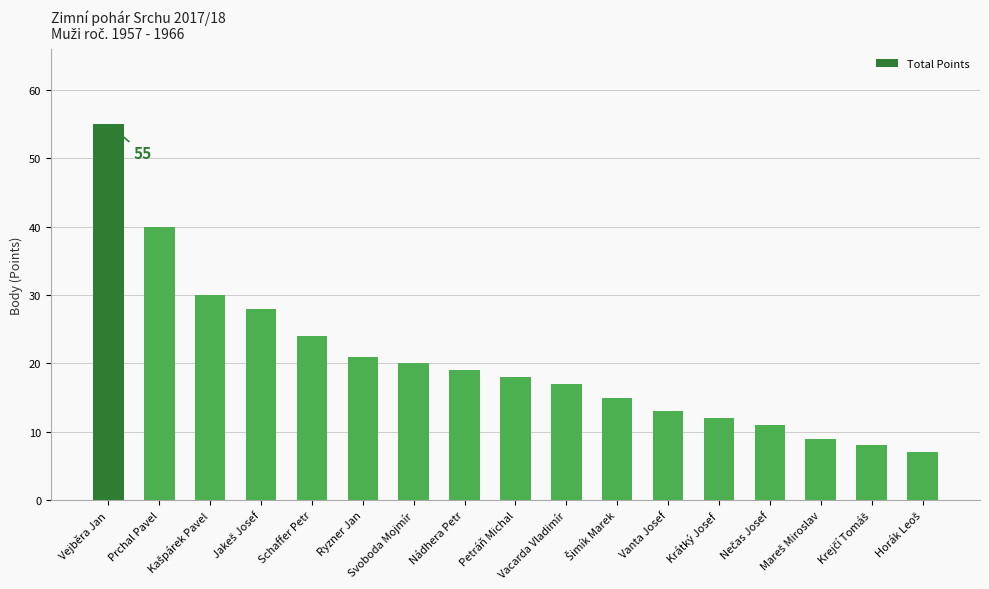

What is the maximum value shown in the chart?

55